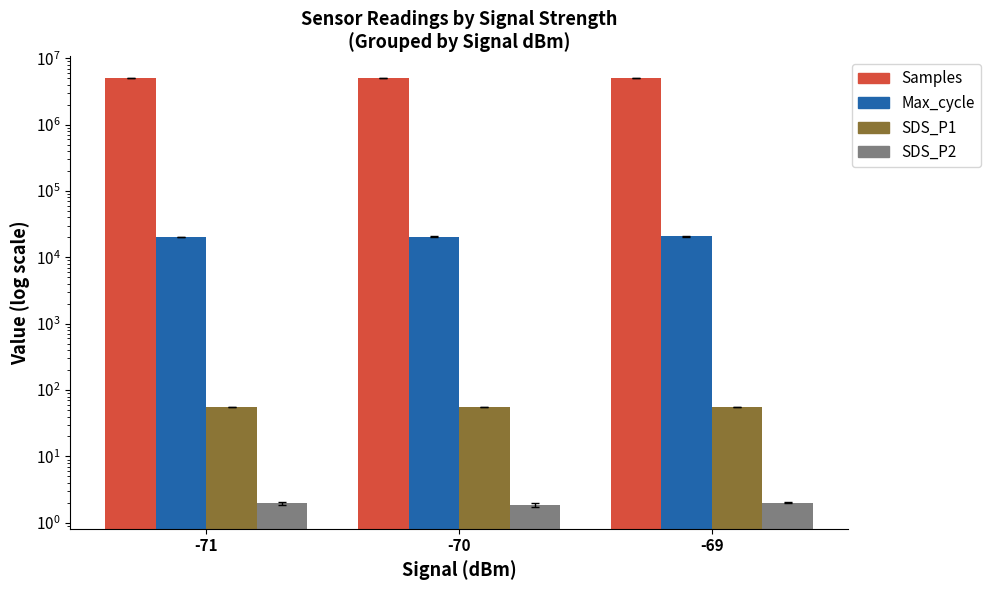

The Samples series shows 2491080.1 at -70. True or false?

False